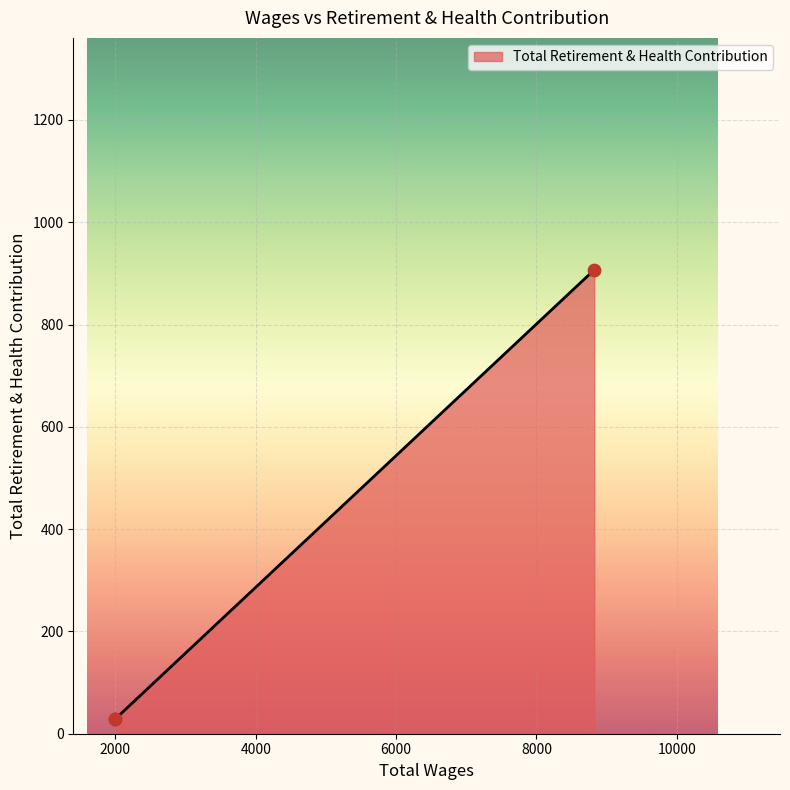

Which has a higher value, 2000.0 or 2000.0?

2000.0